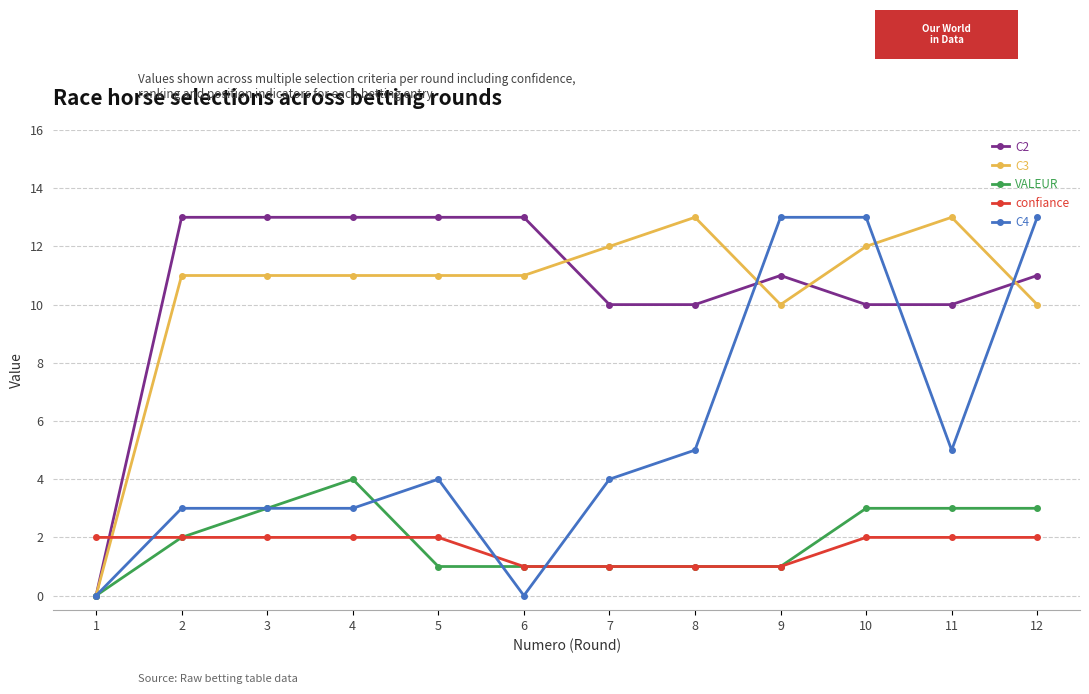

The confiance series shows 2 at 8. True or false?

False